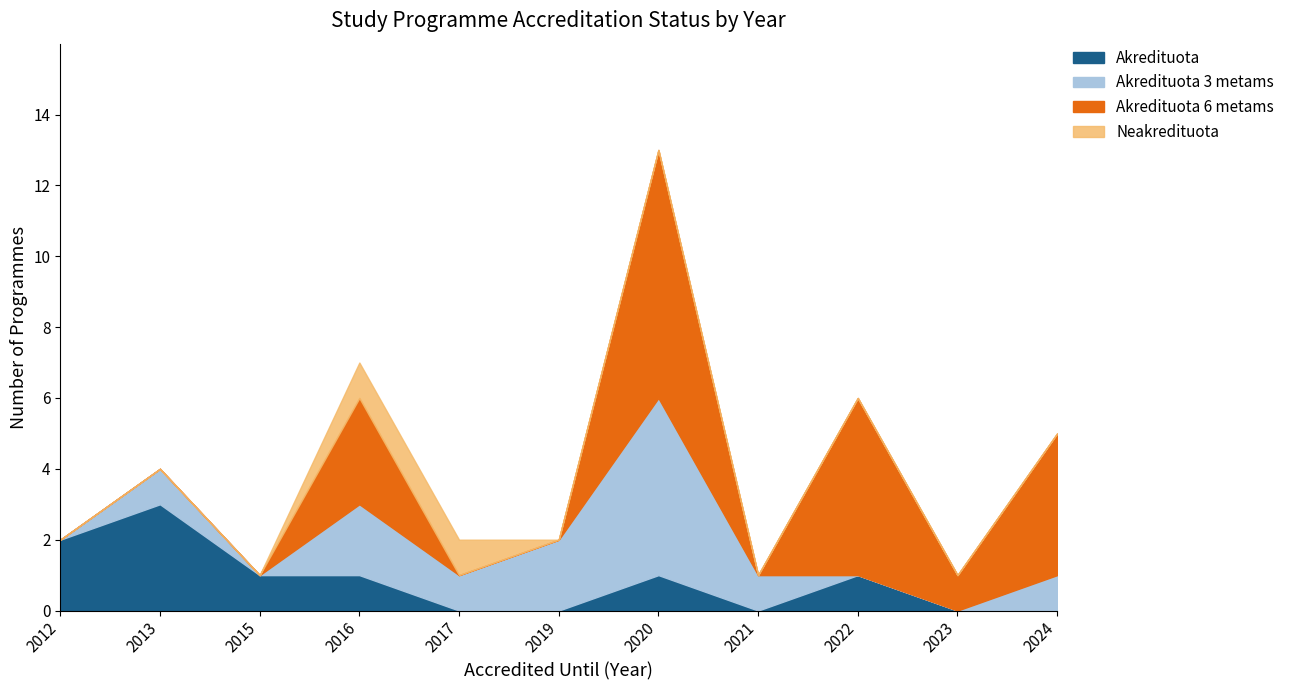

What is the total value across all series at 2016?

7